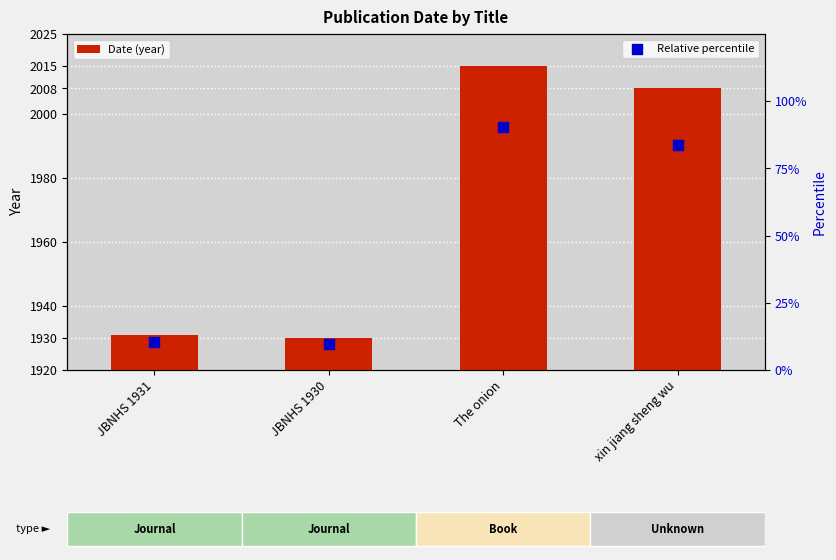

Which series contains the lowest Y value?

Relative percentile